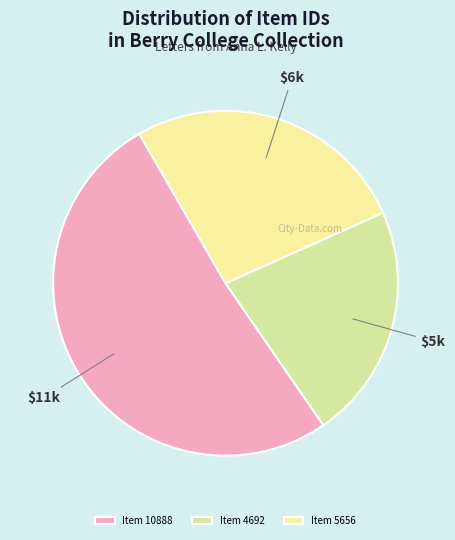

To the nearest percent, what is the average slice percentage?

33%